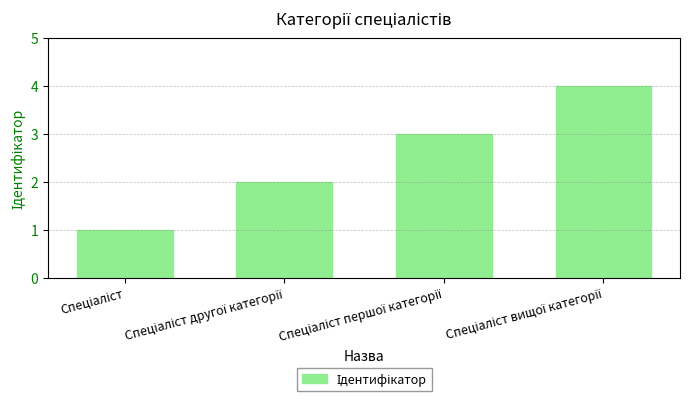

What is the difference between the maximum and minimum values?

3